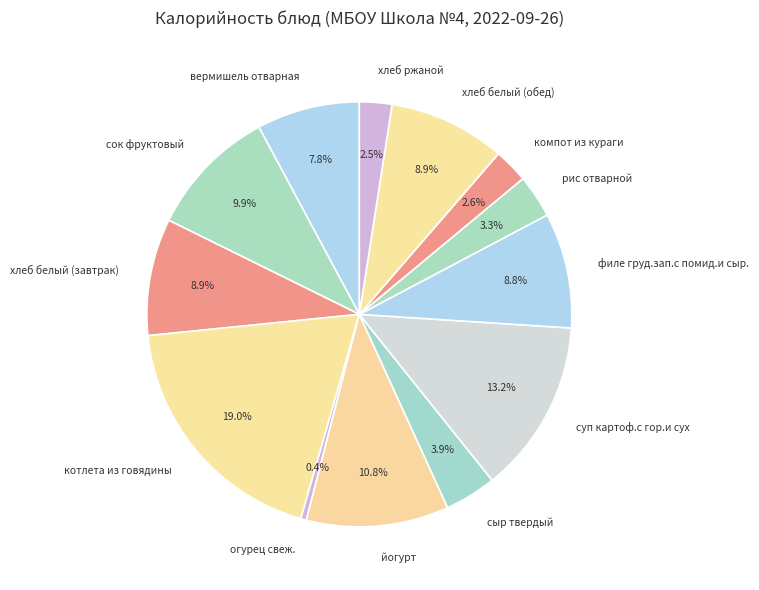

What portion of the pie excludes филе груд.зап.с помид.и сыр.?

91.2%